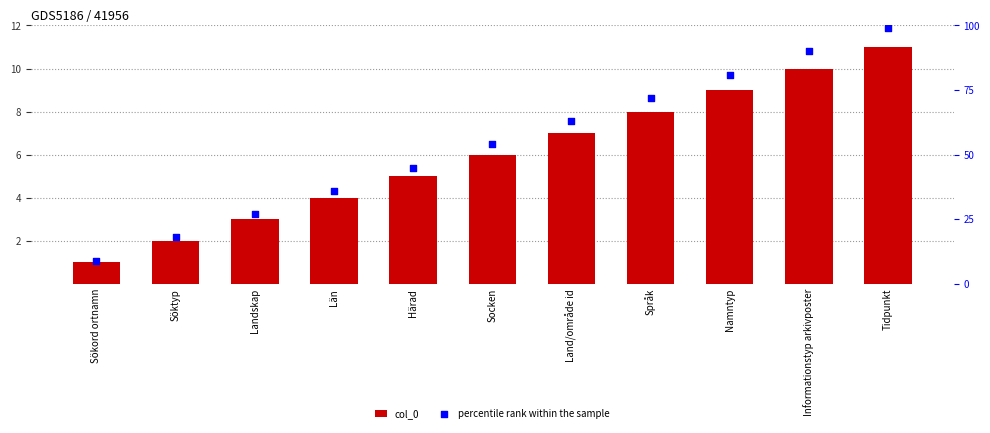

At which category is the sum across all series the highest?

Tidpunkt